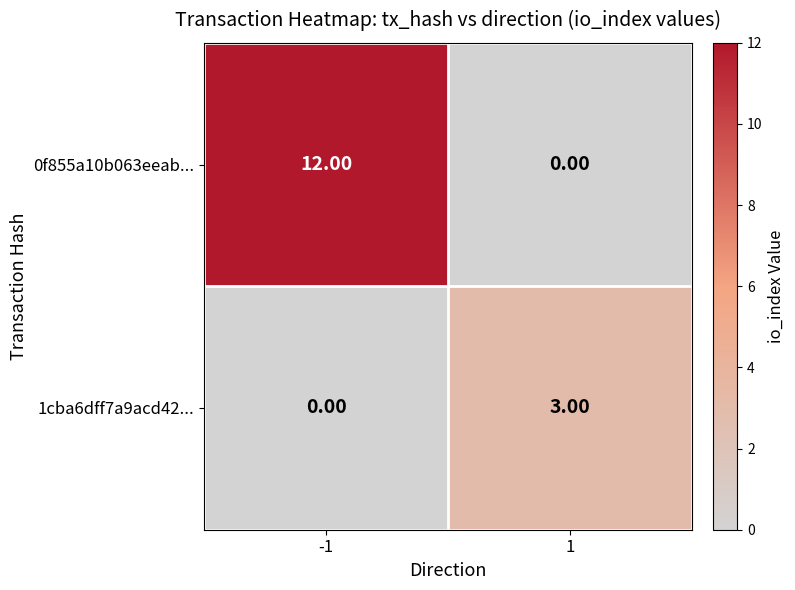

How many series are shown in this chart?

2